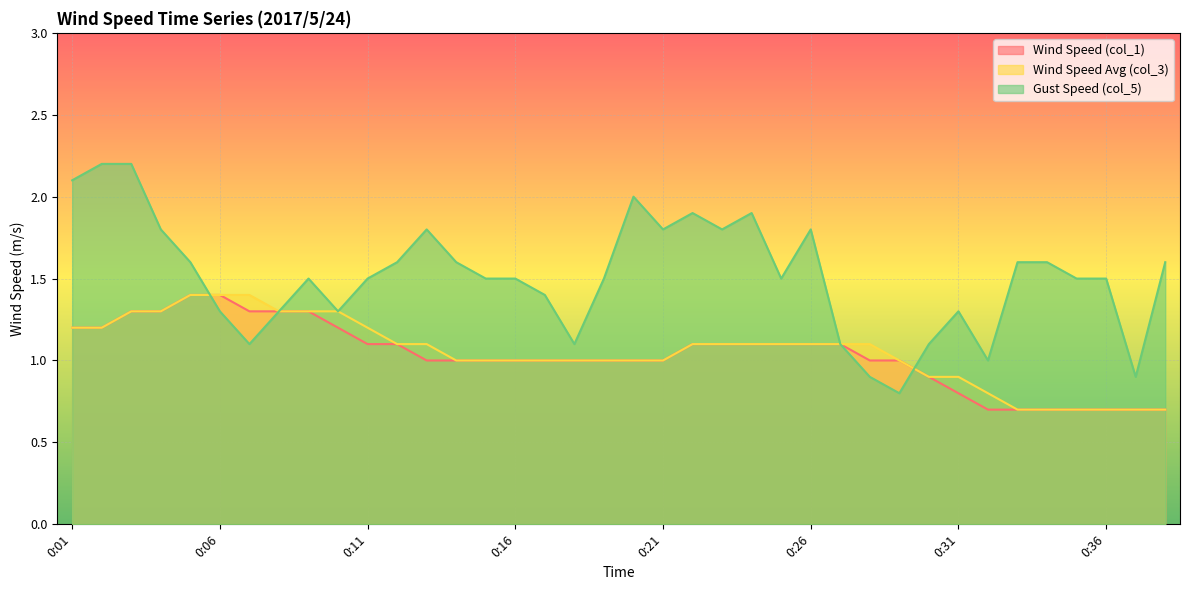

What is the value of the Gust Speed (col_5) point at the 26th from the left?

1.8